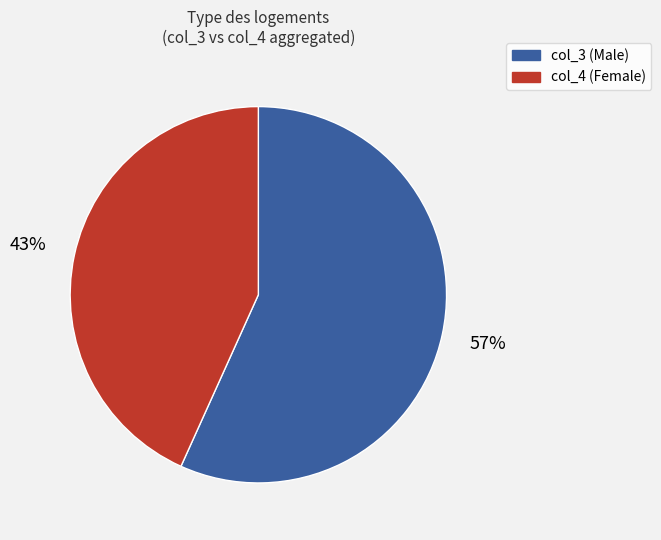

Is there a majority slice in this chart?

Yes